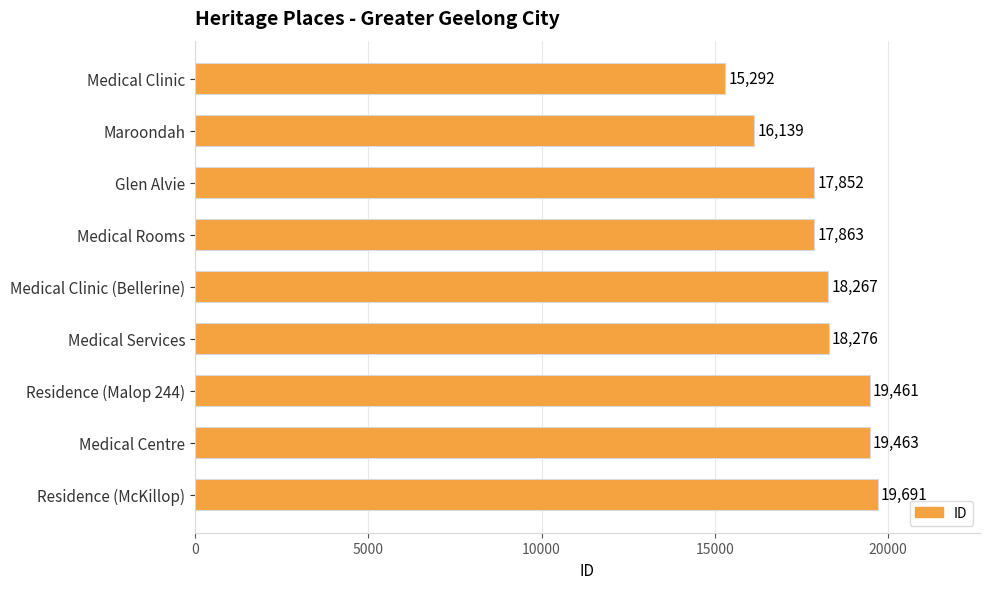

The value at Medical Clinic (Bellerine) is 29765. True or false?

False